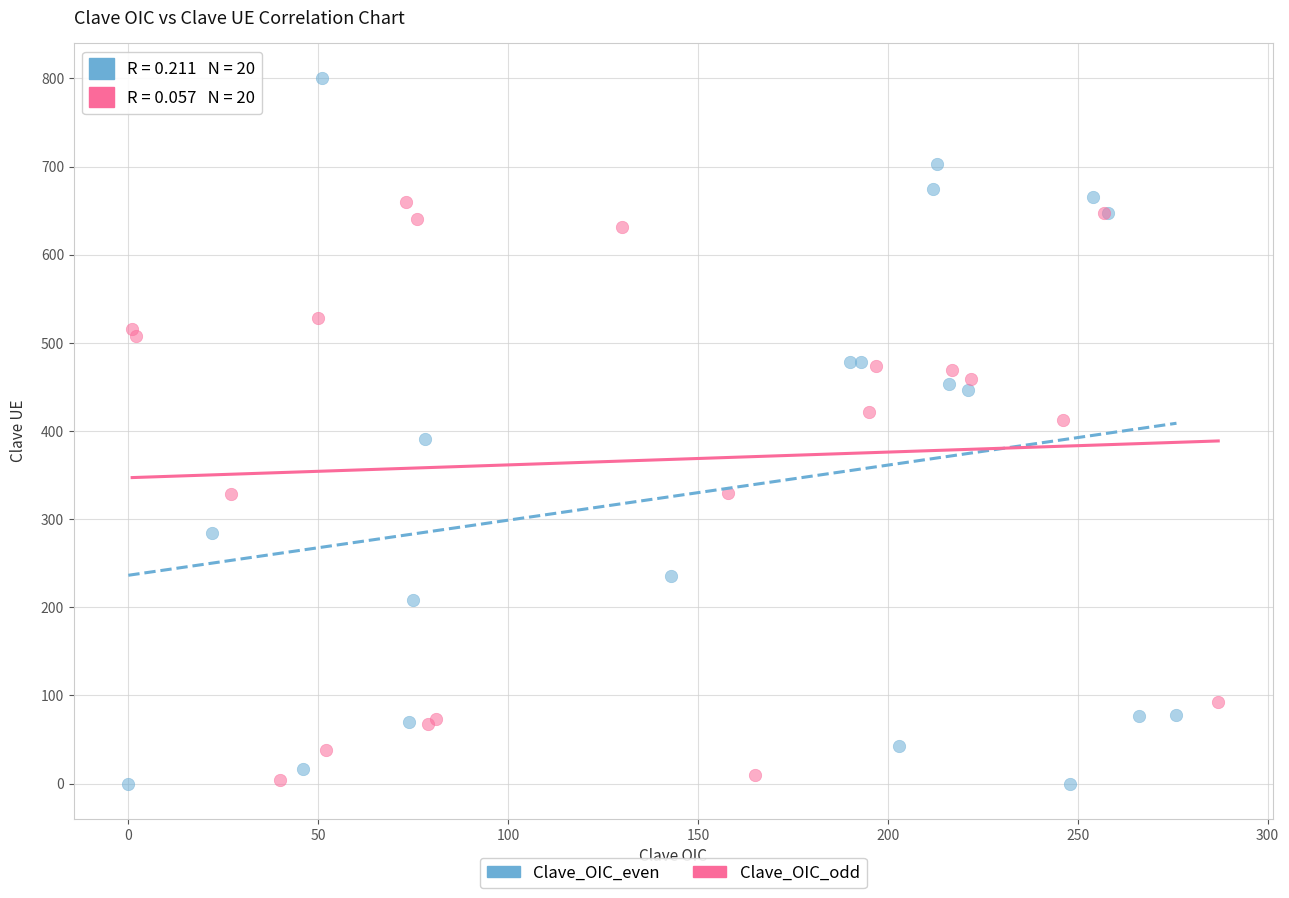

Which series contains the highest Y value?

Clave_OIC_even